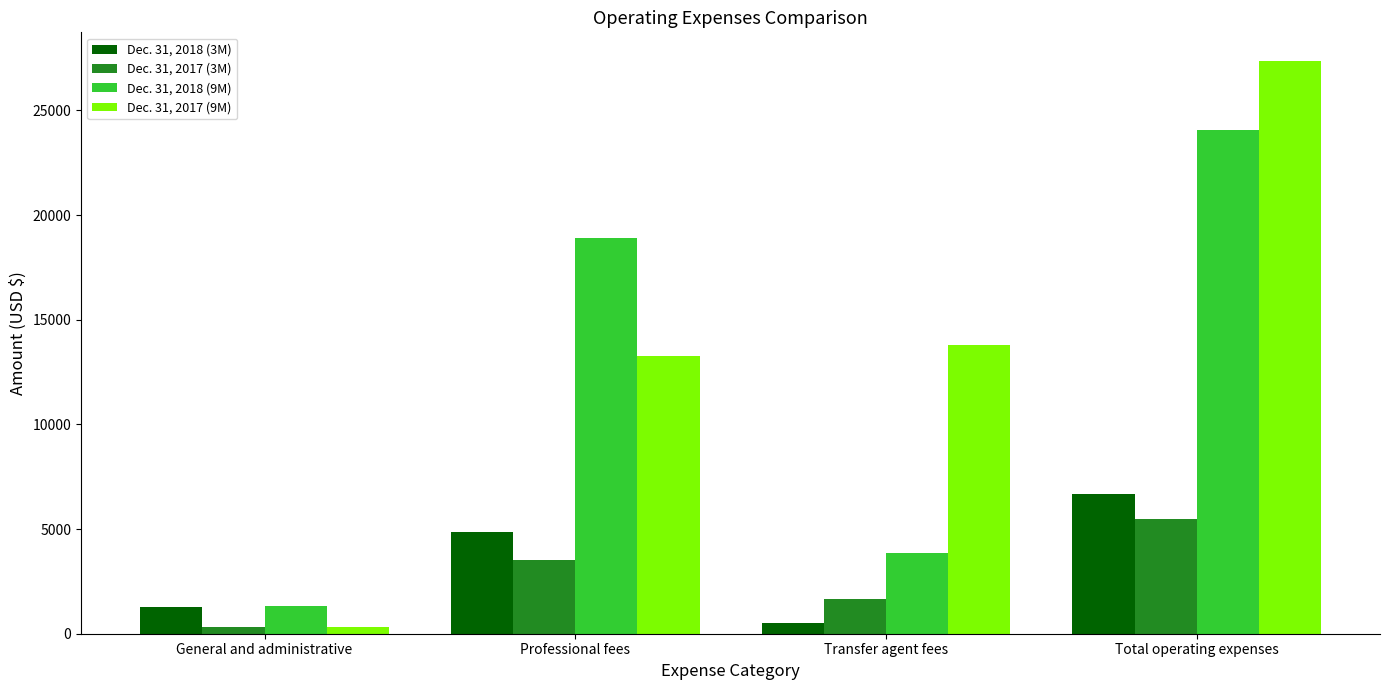

List the series in order of their peak value, highest first.

Dec. 31, 2017 (9M), Dec. 31, 2018 (9M), Dec. 31, 2018 (3M), Dec. 31, 2017 (3M)